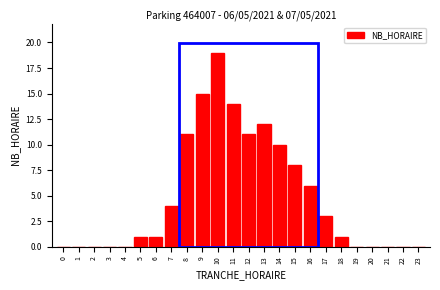

Reading left to right, list all the values displayed in this chart.

0=0	1=0	2=0	3=0	4=0	5=1	6=1	7=4	8=11	9=15	10=19	11=14	12=11	13=12	14=10	15=8	16=6	17=3	18=1	19=0	20=0	21=0	22=0	23=0